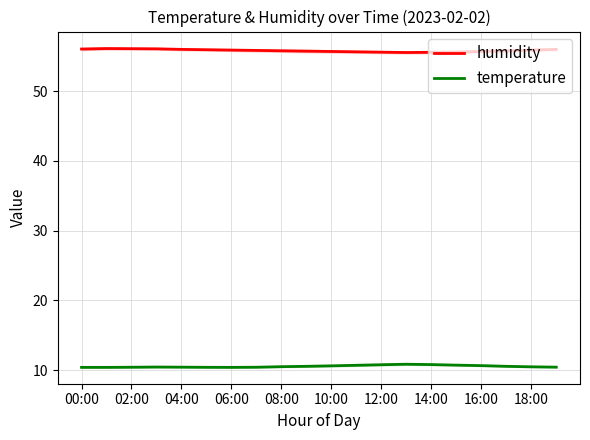

The humidity series shows 30.7 at 15. True or false?

False